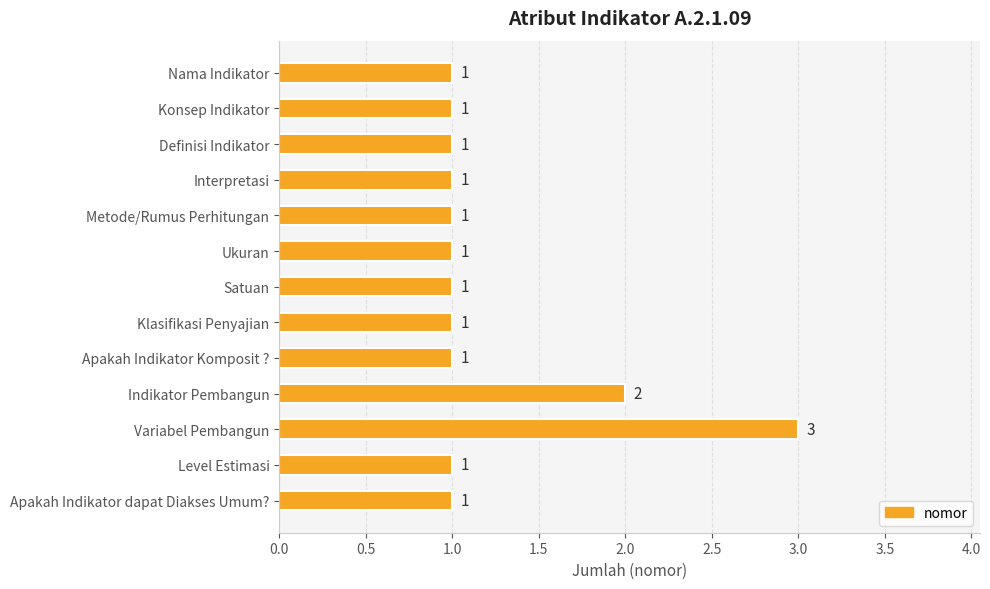

How many values exceed 1?

2